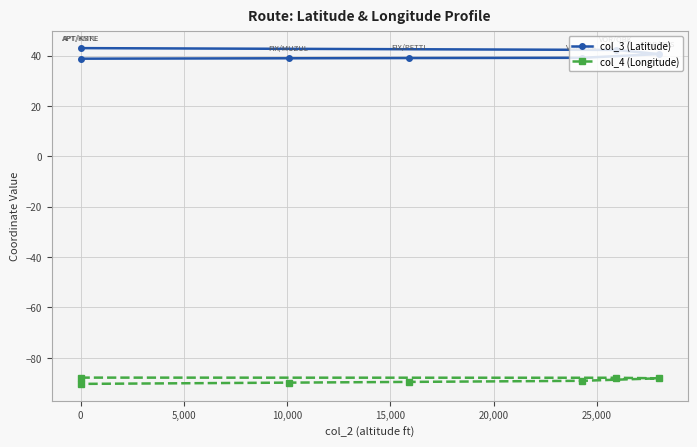

True or false: col_3 (Latitude) has a value of 12.6 at 10,000.

False